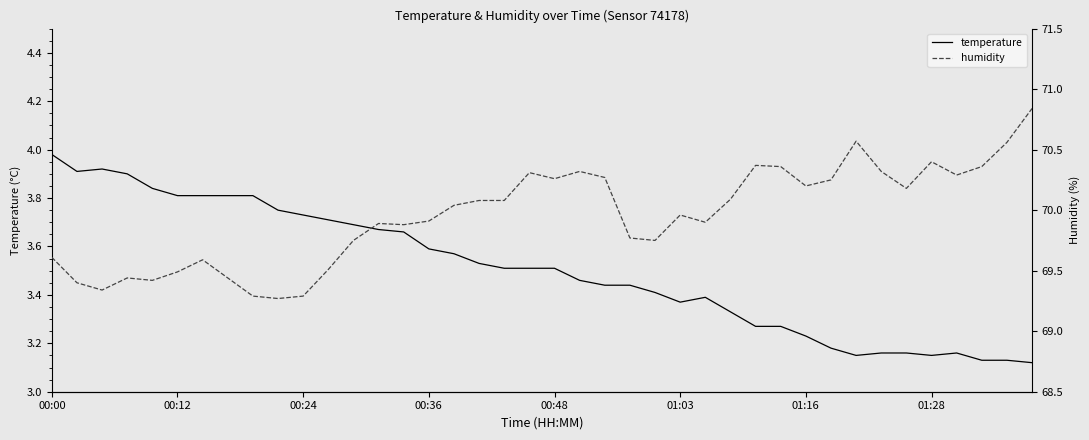

Which series has the largest range (max minus min)?

humidity